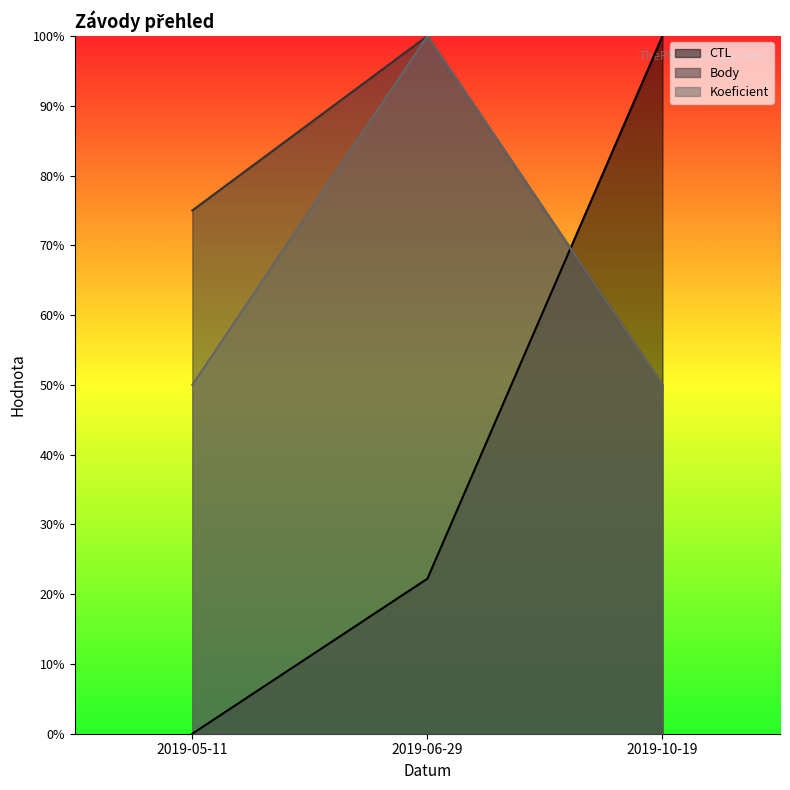

The CTL series shows 1.3 at 2019-10-19. True or false?

False